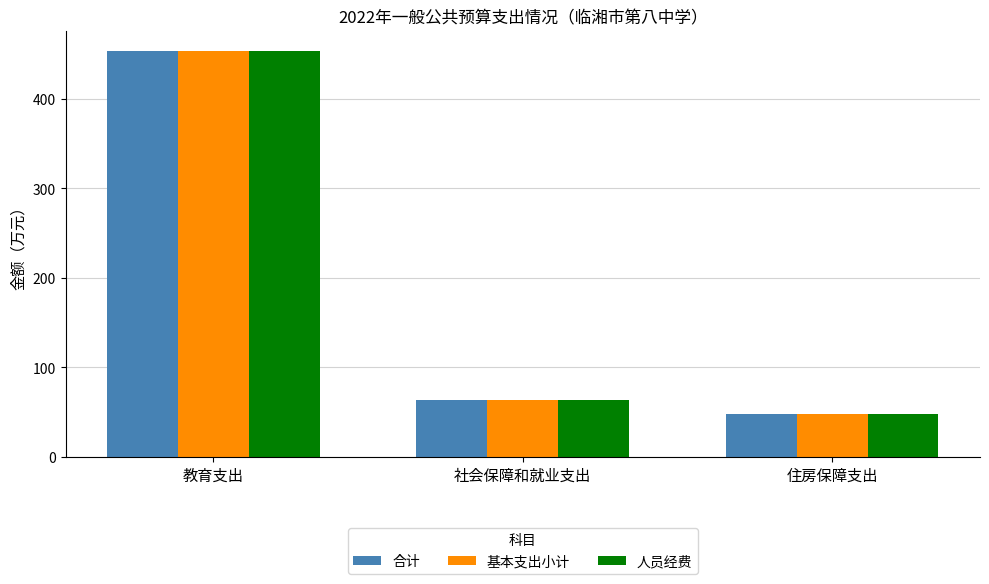

Reading left to right, what are all the values shown in this chart?

合计: 453.5	63.6	47.7
基本支出小计: 453.5	63.6	47.7
人员经费: 453.5	63.6	47.7